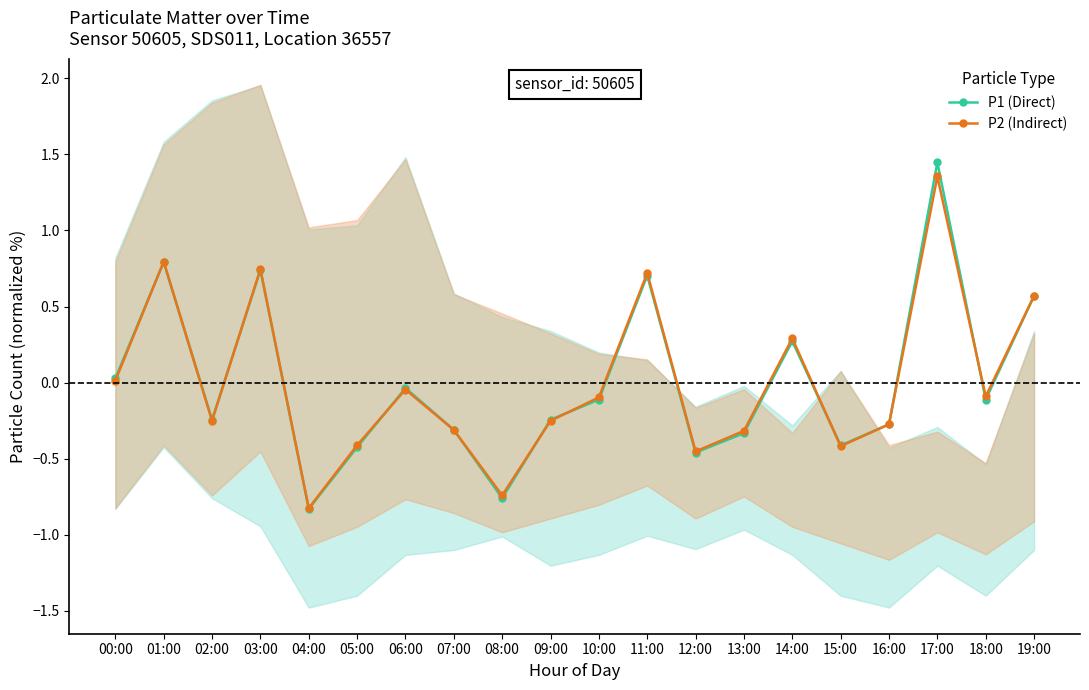

Is it true that P2 (Indirect) equals 0.8 at 01:00?

True